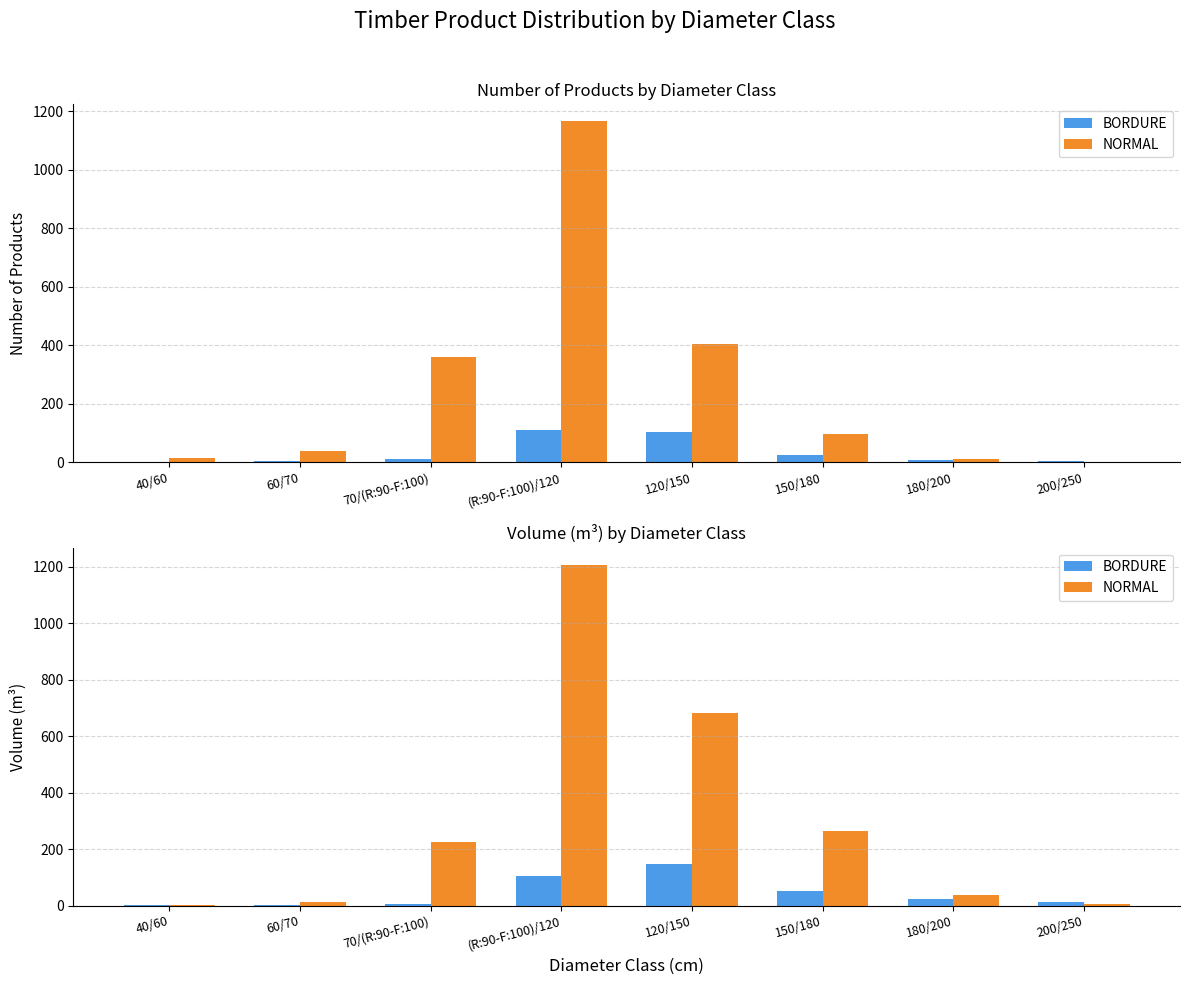

How many groups of bars are there?

8